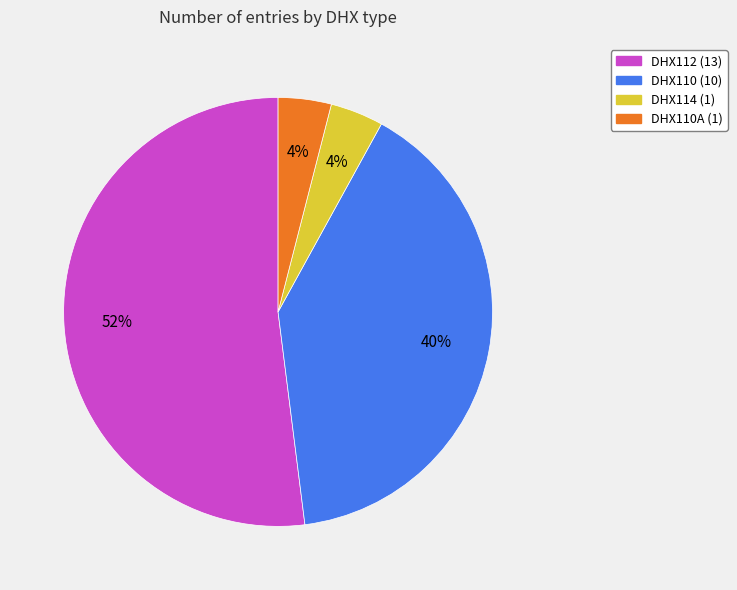

To the nearest percent, what is the difference between the largest and smallest slice percentages?

48%